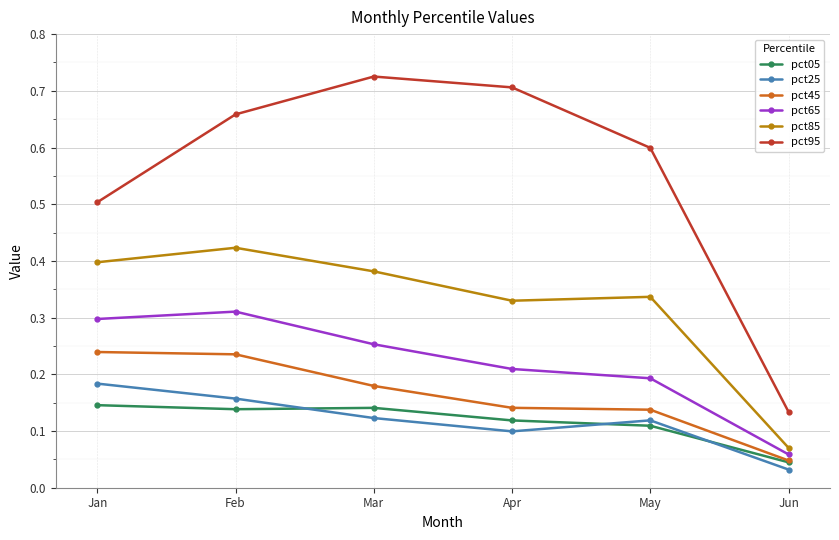

Which series changed the most between Apr and Jun?

pct95